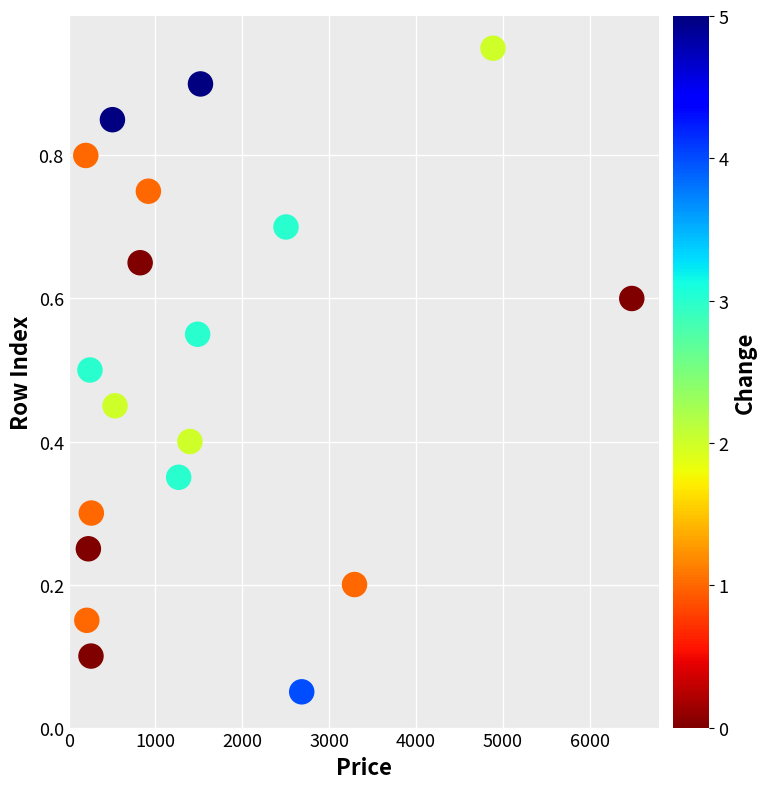

What is the range of X values (max minus min)?

6288.0